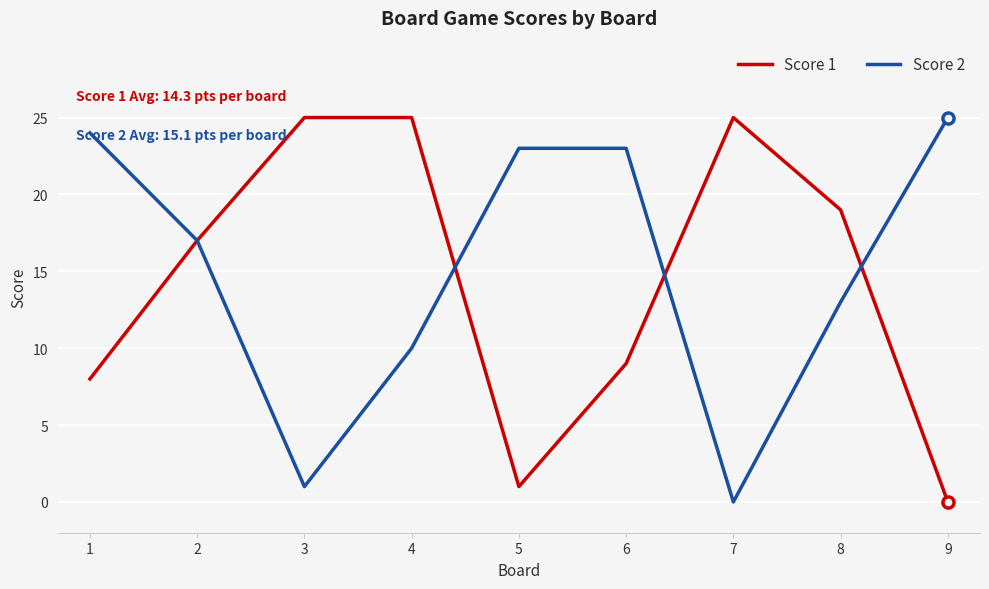

True or false: Score 2 has a value of 13 at 8.

True